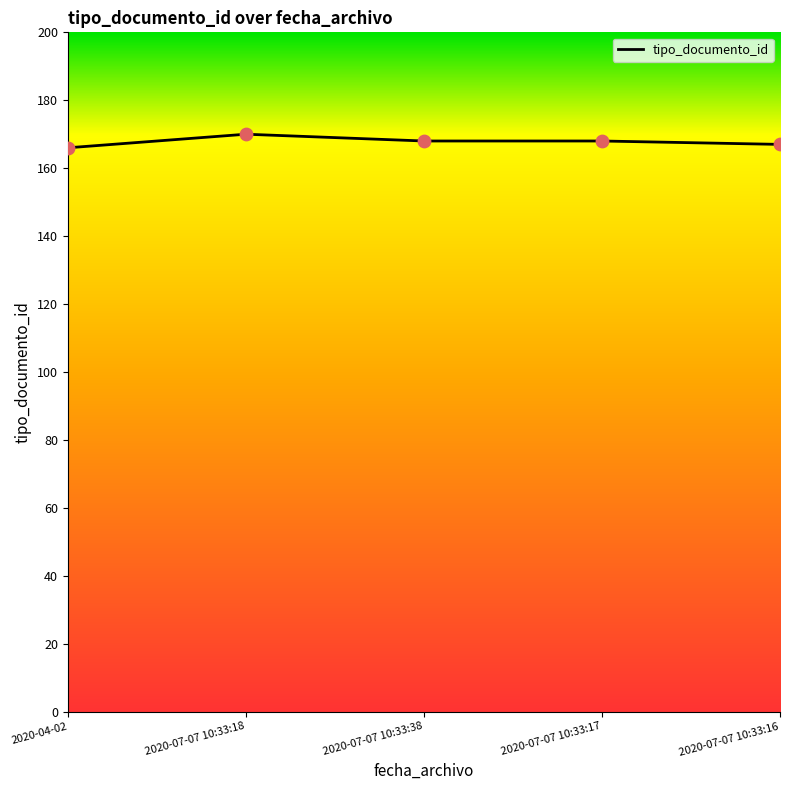

What is the ratio of the value at 2020-07-07 10:33:18 to the value at 2020-07-07 10:33:38?

1.0